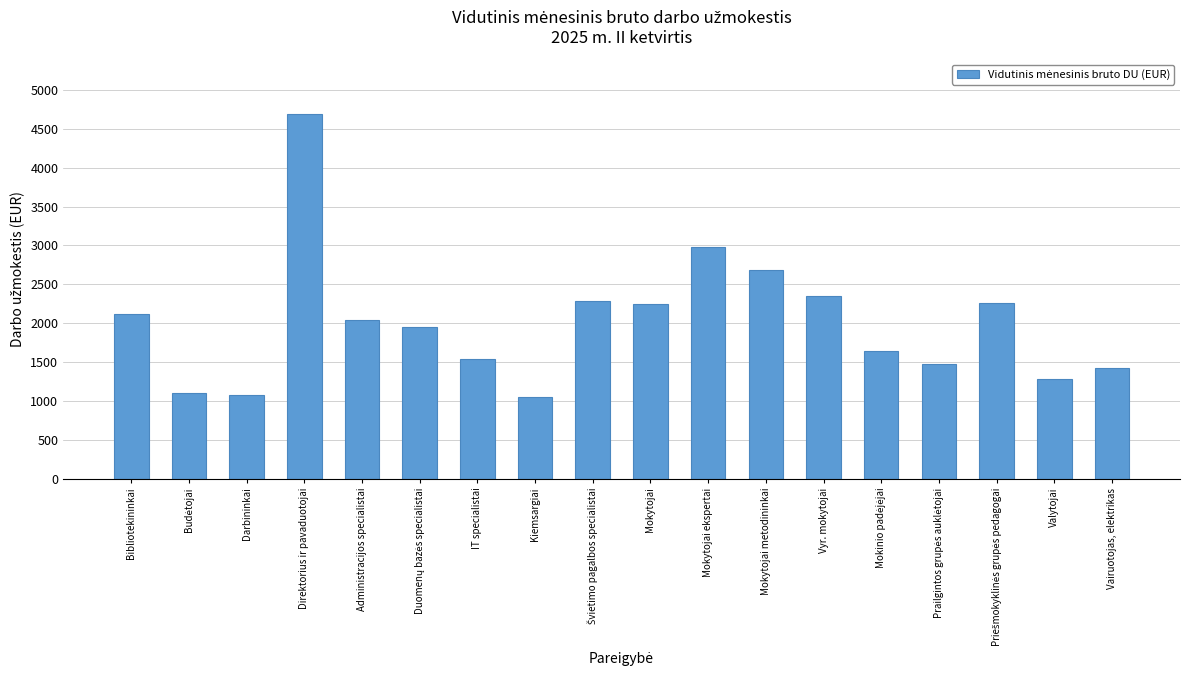

The value at Darbininkai is 1074.4. True or false?

True